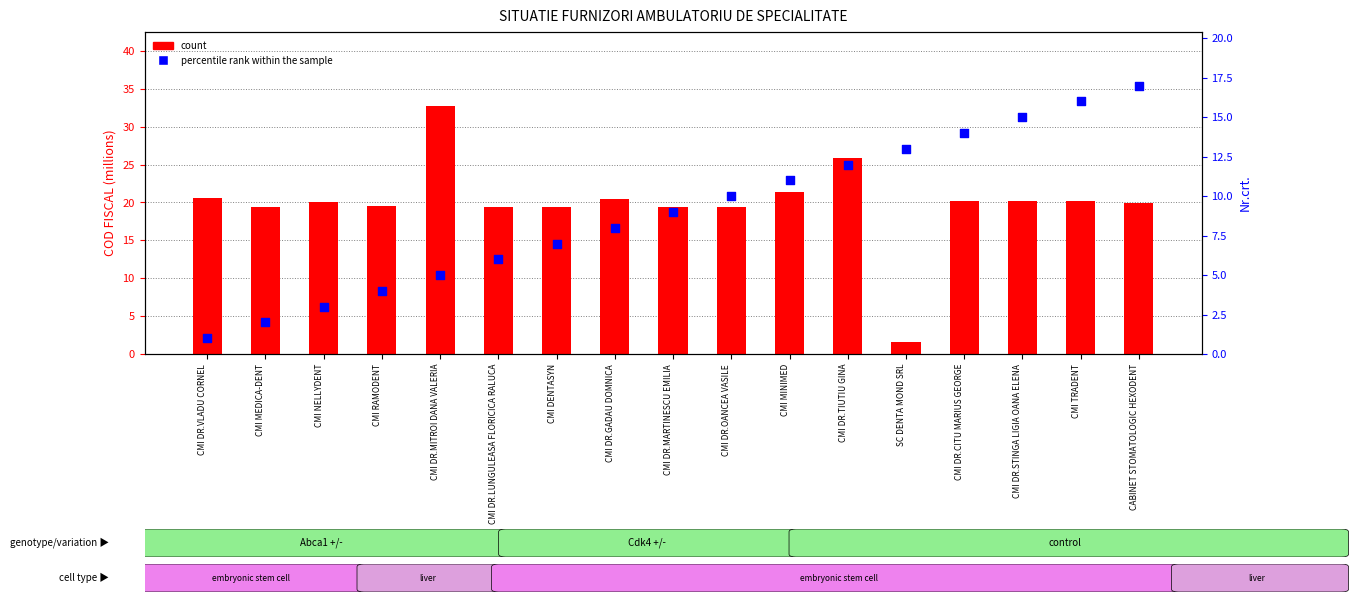

What are all the series names shown in the legend?

count, percentile rank within the sample